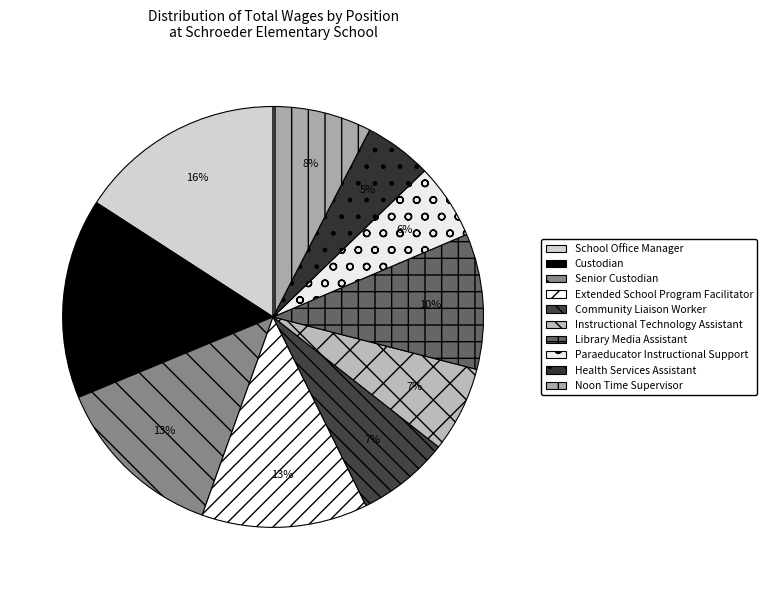

Approximately how many times larger is the value at Health Services Assistant compared to Paraeducator Instructional Support?

0.9